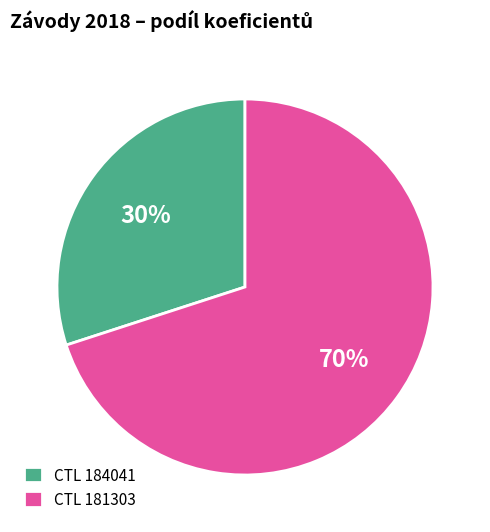

To the nearest percent, what is the difference between the CTL 181303 and CTL 184041 slice percentages?

40%